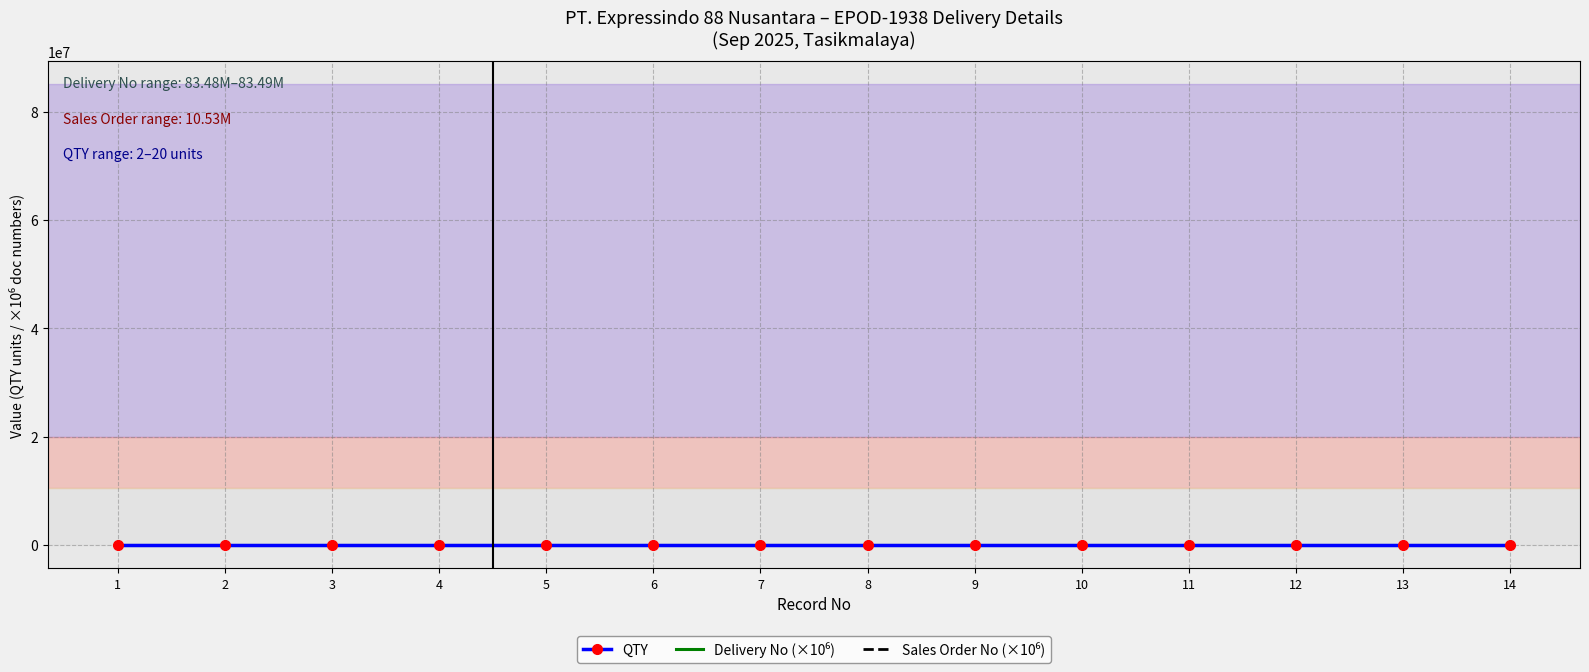

How many lines are shown in the chart?

3